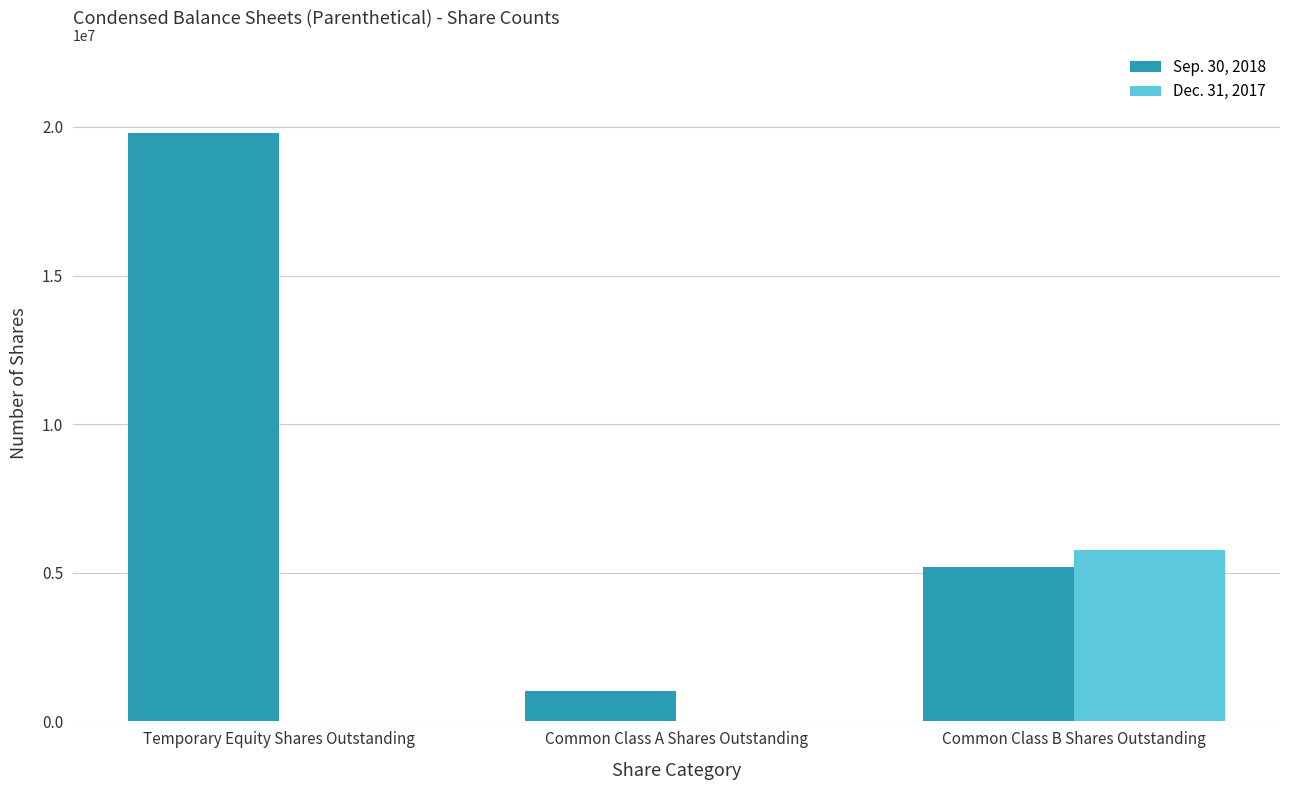

Reading right to left, extract all data points from this chart.

Sep. 30, 2018: Common Class B Shares Outstanding=5200000	Common Class A Shares Outstanding=1013691	Temporary Equity Shares Outstanding=19786309
Dec. 31, 2017: Common Class B Shares Outstanding=5750000	Common Class A Shares Outstanding=0	Temporary Equity Shares Outstanding=0